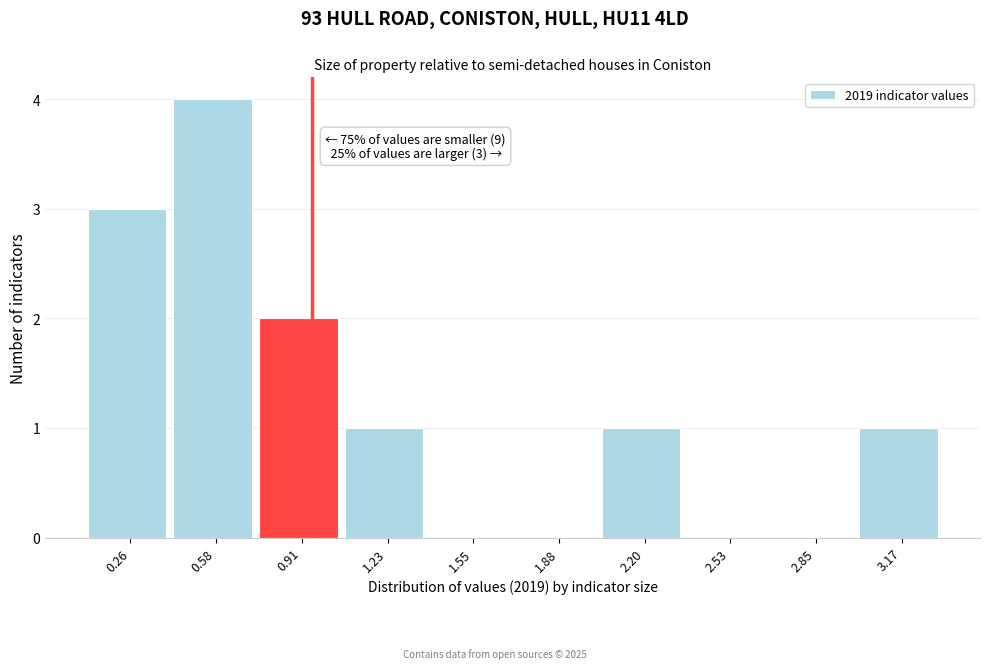

Over which range of the x-axis is the bar tallest?

0.40 to 0.75